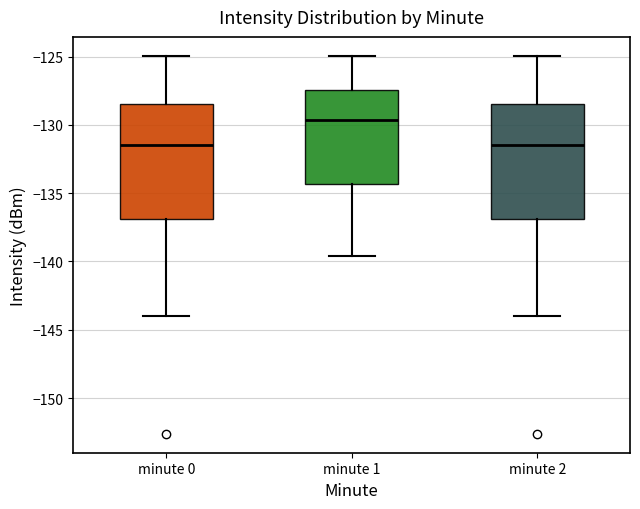

Reading left to right, read every box against the y-axis: the position of its median line, the range the box covers, and the ends of its whiskers. The values are not printed on the chart, so give them approximately, as read against the axis.

minute 0: median -131.5, box -137.0 to -128.5, whiskers -144.0 to -125.0
minute 1: median -129.5, box -134.5 to -127.5, whiskers -139.5 to -125.0
minute 2: median -131.5, box -137.0 to -128.5, whiskers -144.0 to -125.0